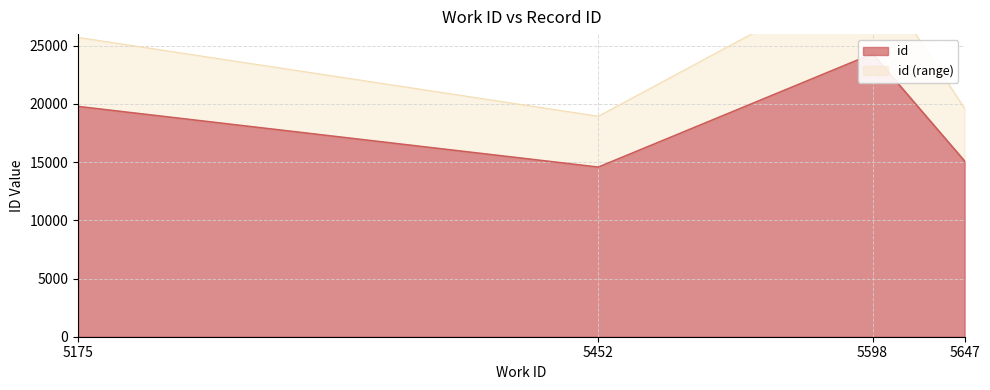

Reading left to right, what are all the values shown in this chart?

19785	14574	24306	15094